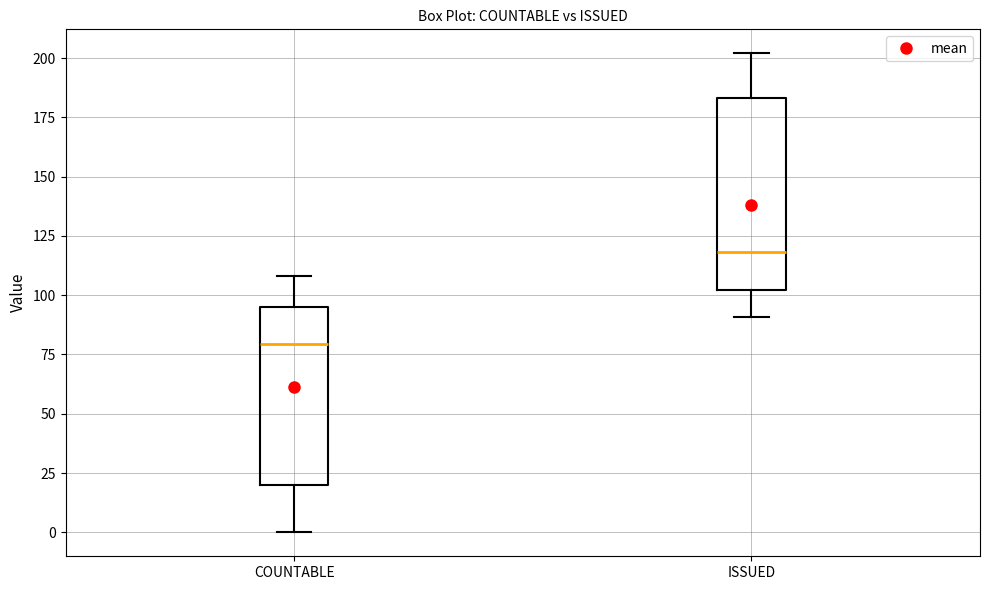

Where is the upper edge of the box for ISSUED on the y-axis? The values are not printed on the chart, so give them approximately, as read against the axis.

185